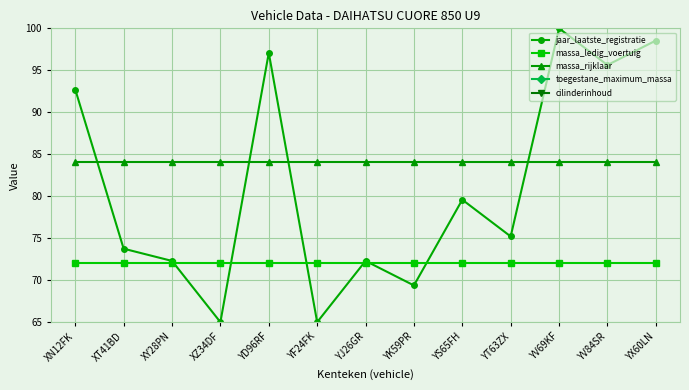

At which label is jaar_laatste_registratie closest to 82?

YS65FH